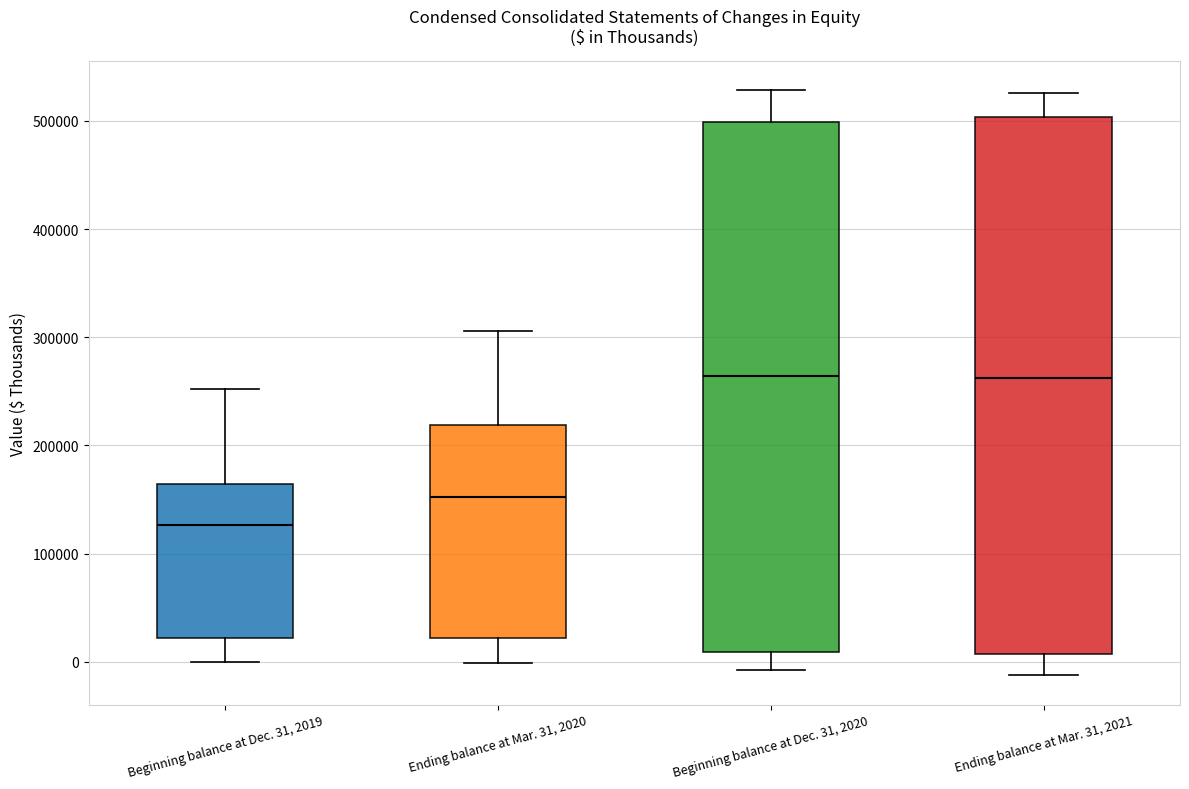

Reading left to right, read every box against the y-axis: the position of its median line, the range the box covers, and the ends of its whiskers. The values are not printed on the chart, so give them approximately, as read against the axis.

Beginning balance at Dec. 31, 2019: median 130000, box 20000 to 160000, whiskers 0 to 250000
Ending balance at Mar. 31, 2020: median 150000, box 20000 to 220000, whiskers 0 to 310000
Beginning balance at Dec. 31, 2020: median 260000, box 10000 to 500000, whiskers -10000 to 530000
Ending balance at Mar. 31, 2021: median 260000, box 10000 to 500000, whiskers -10000 to 530000